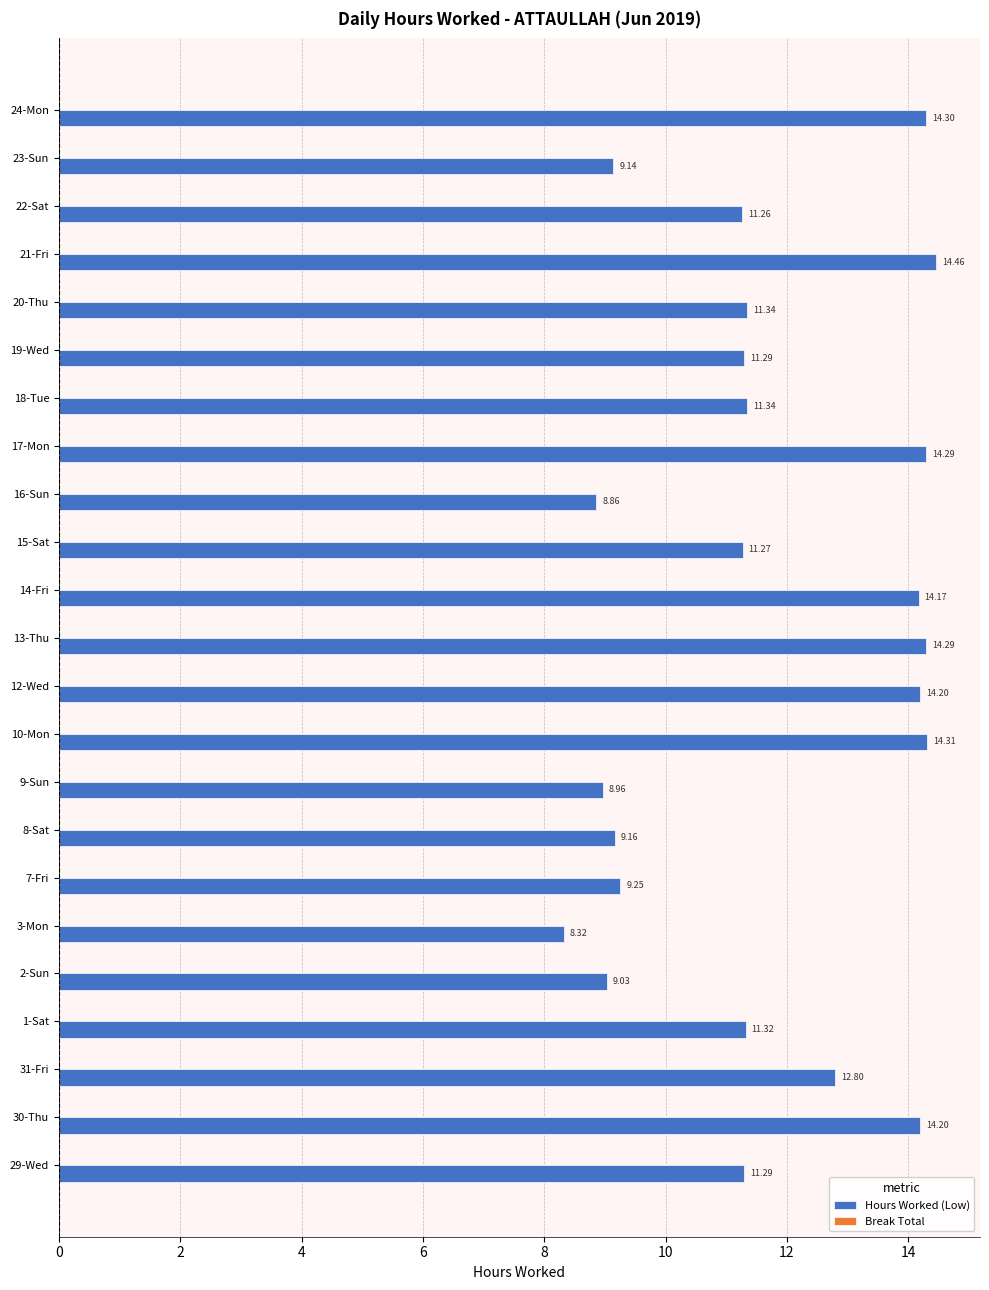

What is the change in value from 14-Fri to 23-Sun?

-5.0